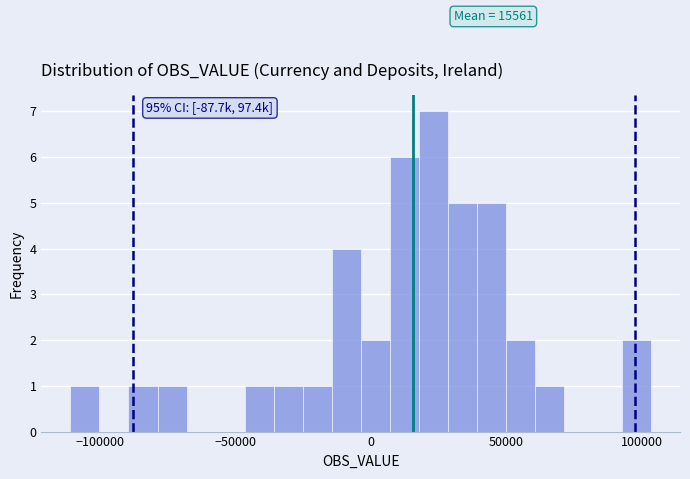

Read against the x-axis, roughly where is the centre of the tallest bar?

25000